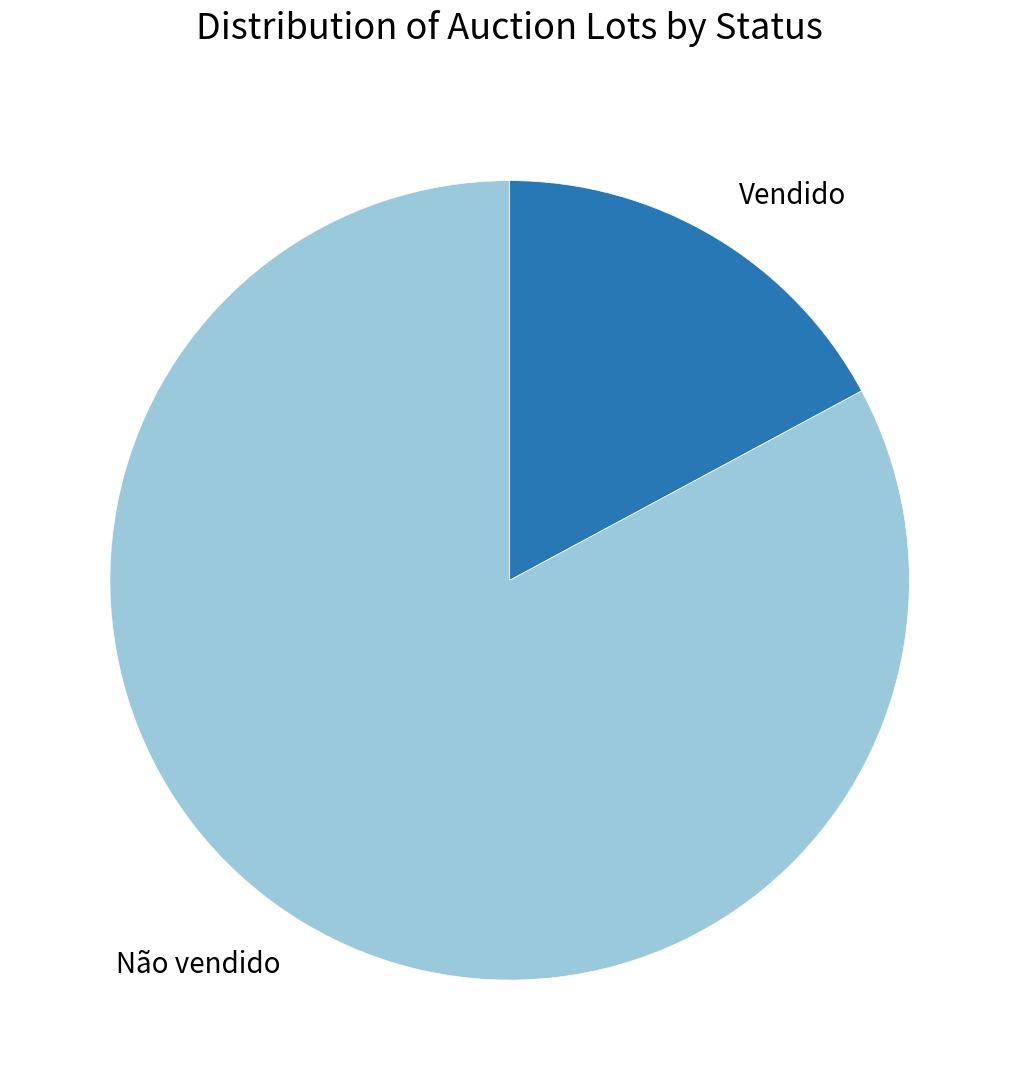

The Não vendido slice represents 96% of the pie. True or false?

False